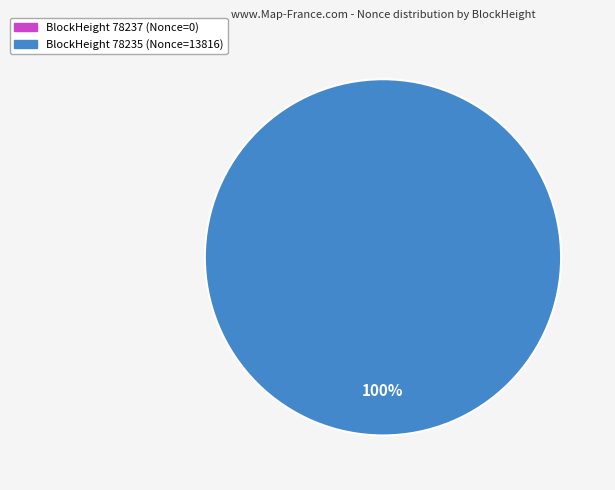

True or false: 78237 accounts for 0% of the total.

True